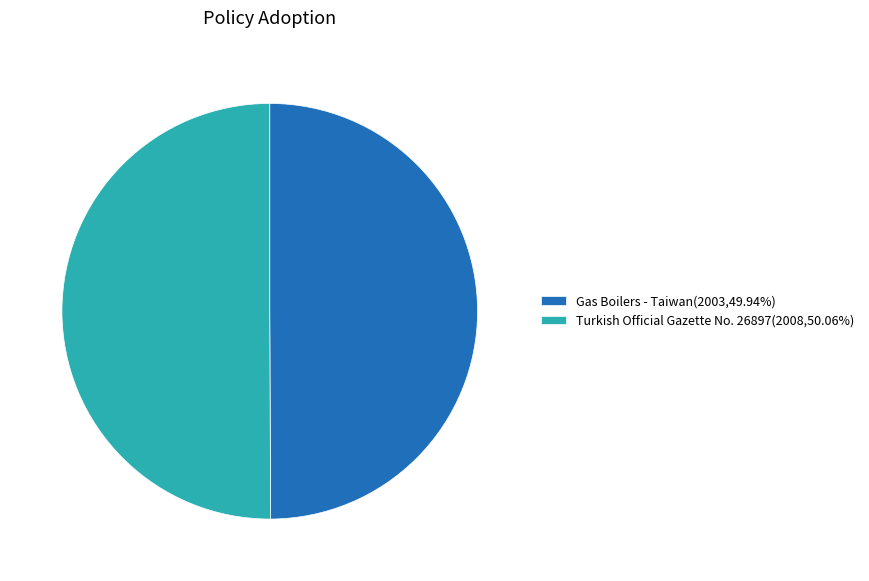

What is the ratio of the value at Turkish Official Gazette No. 26897(2008,50.06%) to the value at Gas Boilers - Taiwan(2003,49.94%)?

1.0